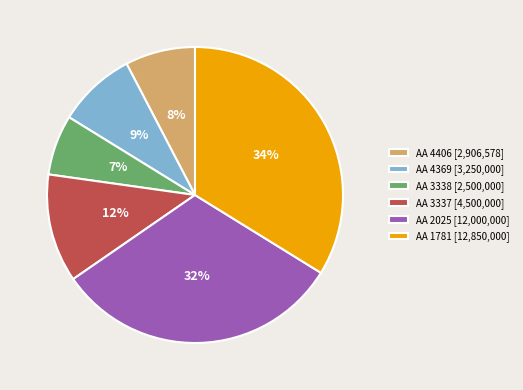

What percentage is the AA 4406 [2,906,578] slice, to the nearest percent?

8%